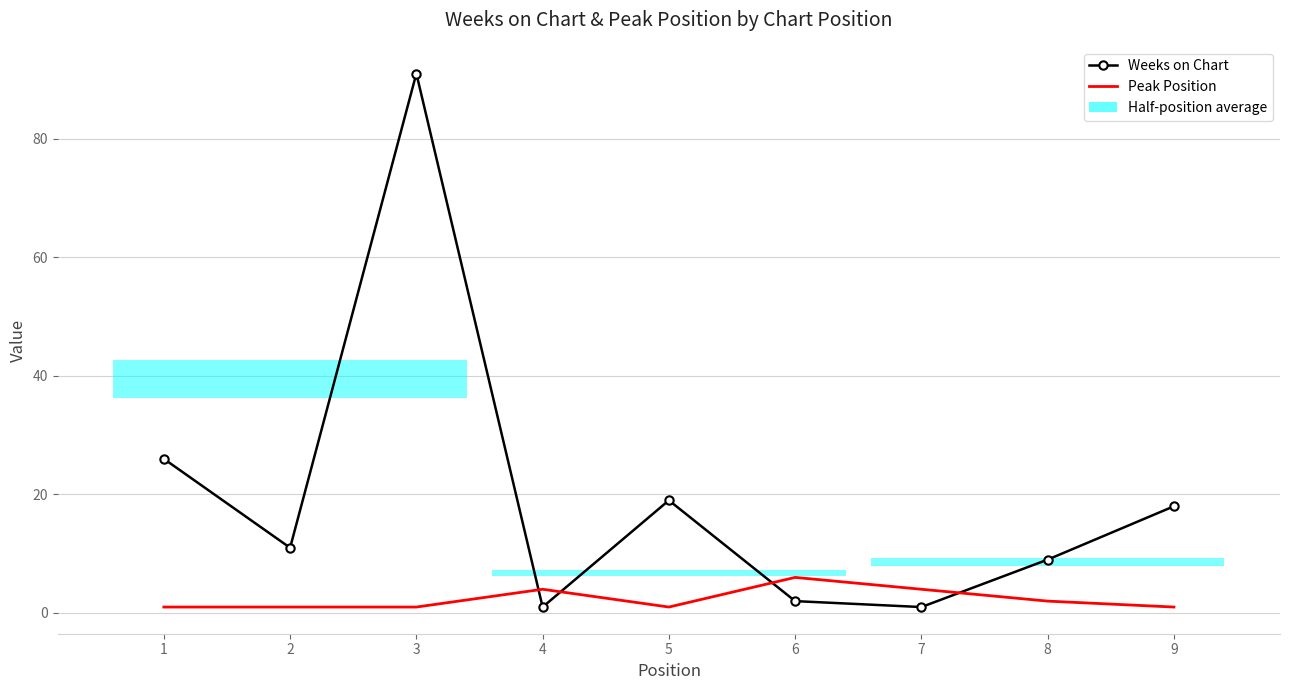

At 9, list the series in order from smallest to largest.

Peak Position, Weeks on Chart